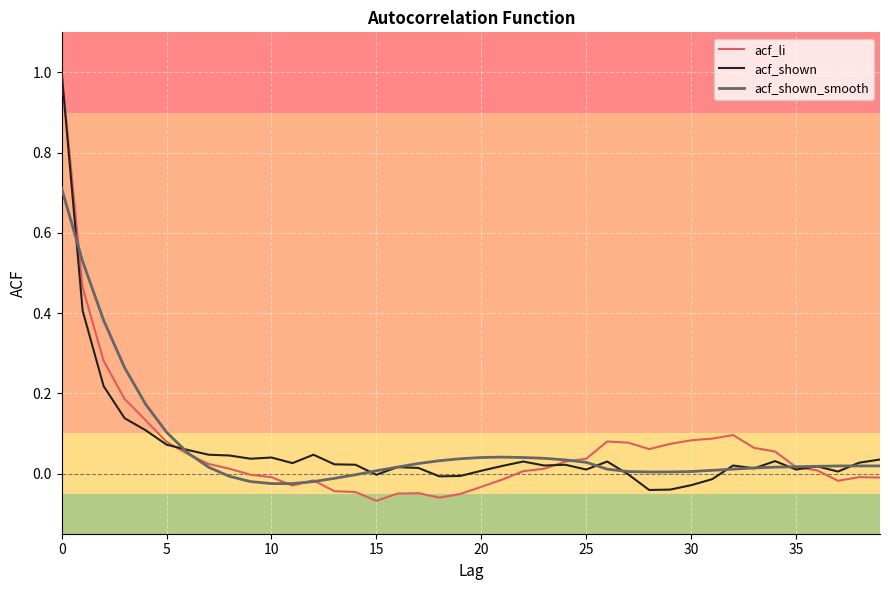

Which series has the largest range (max minus min)?

acf_li